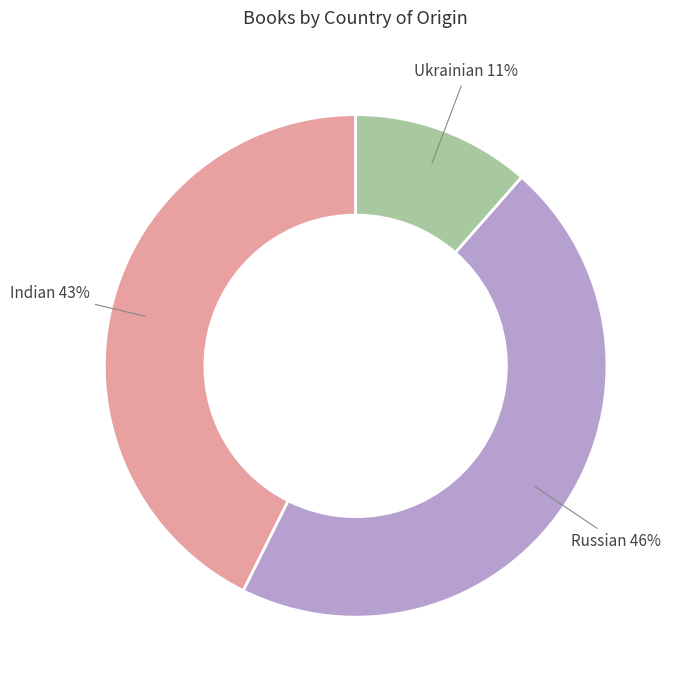

Is there a majority slice in this chart?

No